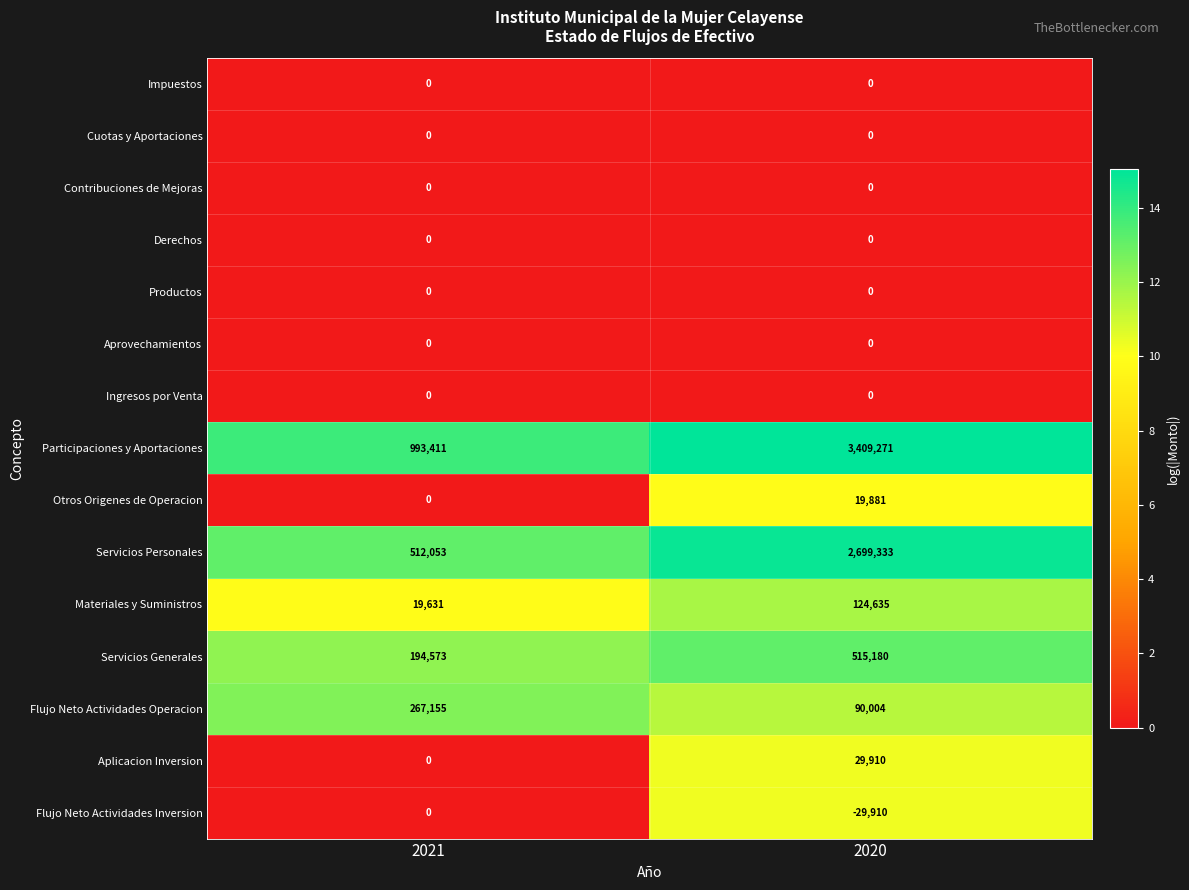

Where is Flujo Neto Actividades Inversion nearest to the value -14955?

2021